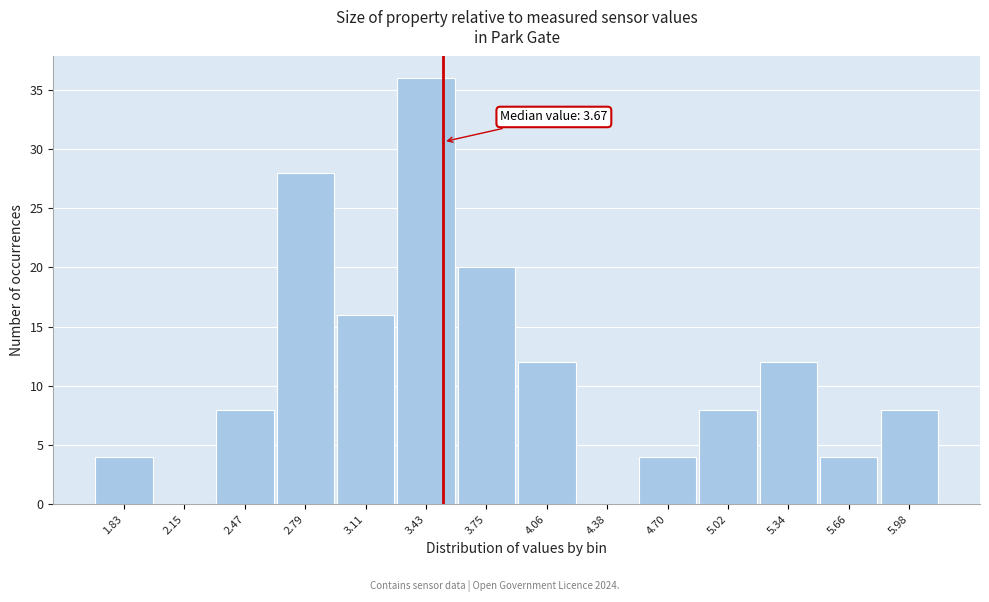

Reading left to right, list all the values displayed in this chart.

1.83=4	2.15=0	2.47=8	2.79=28	3.11=16	3.43=36	3.75=20	4.06=12	4.38=0	4.70=4	5.02=8	5.34=12	5.66=4	5.98=8